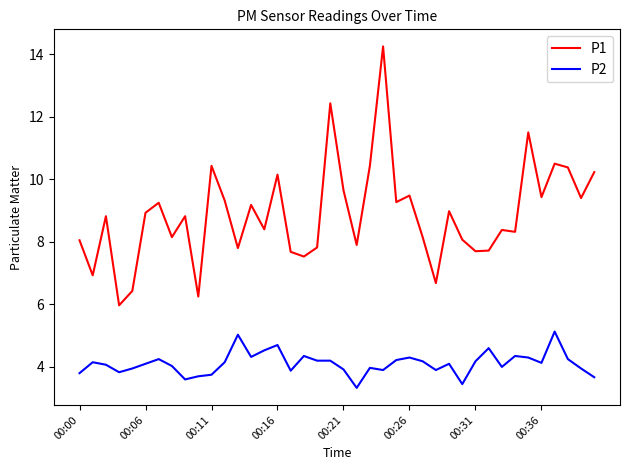

True or false: P1 and P2 cross at least once.

False